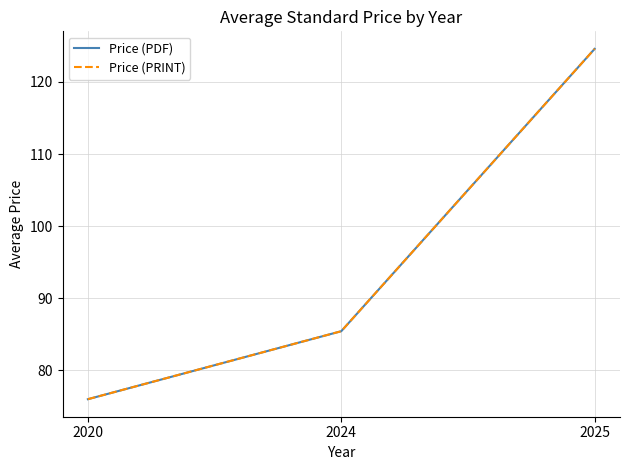

List the series in order of their peak value, highest first.

Price (PDF), Price (PRINT)